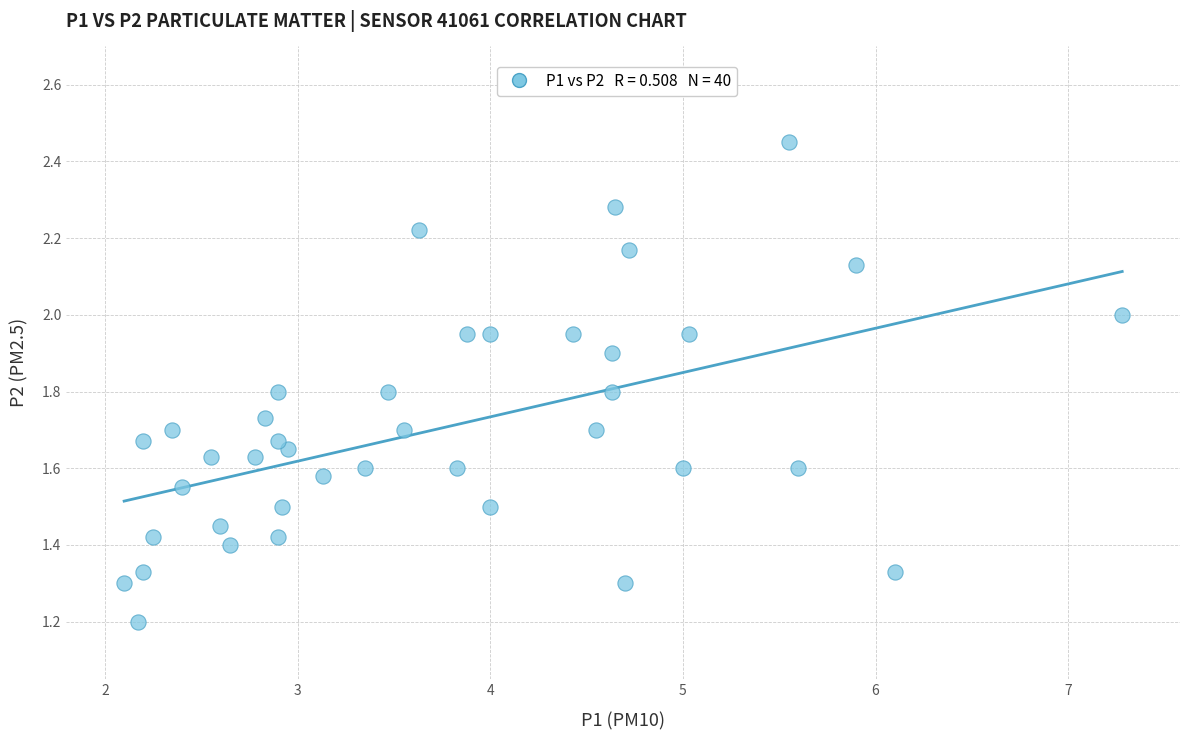

What Y value in the scatter plot is closest to 1?

1.2